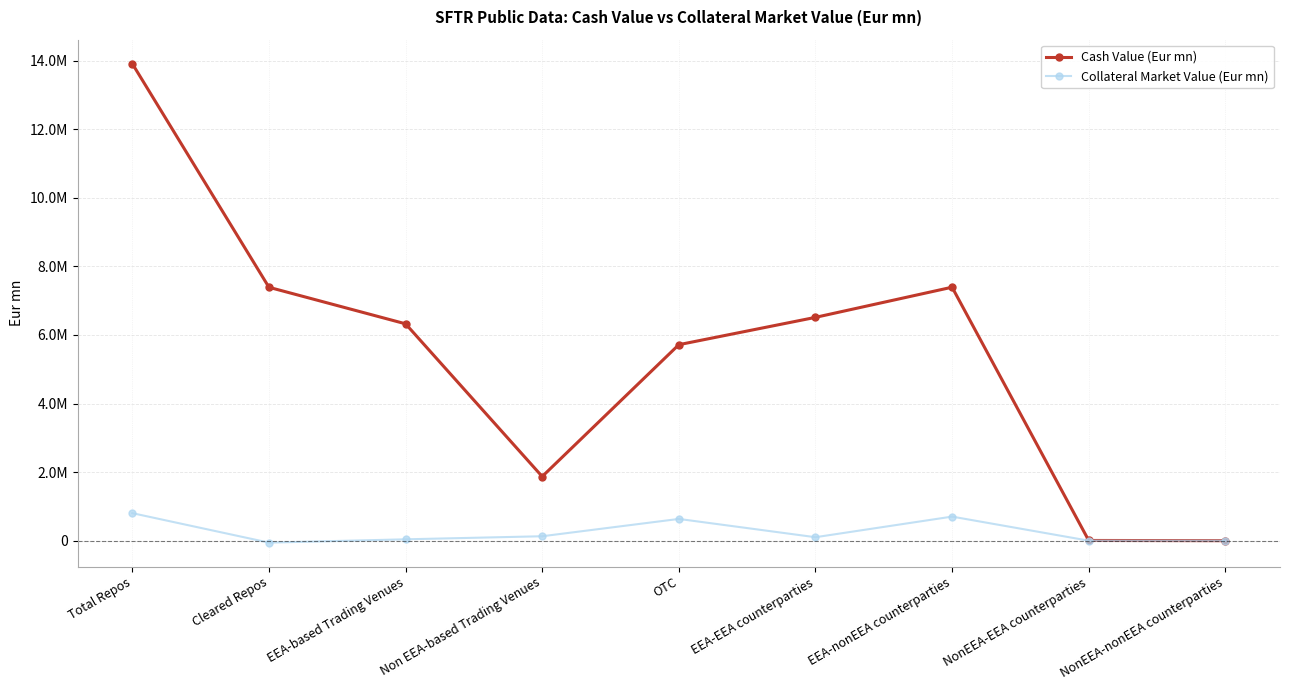

What is the difference between the maximum and second lowest values in the Collateral Market Value (Eur mn) series?

803011.9